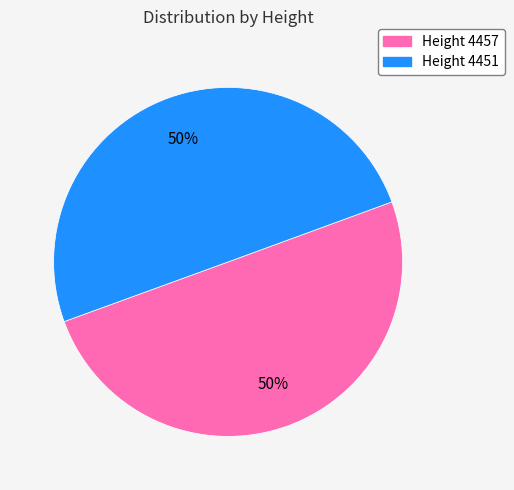

To the nearest percent, what is the average slice percentage?

50%